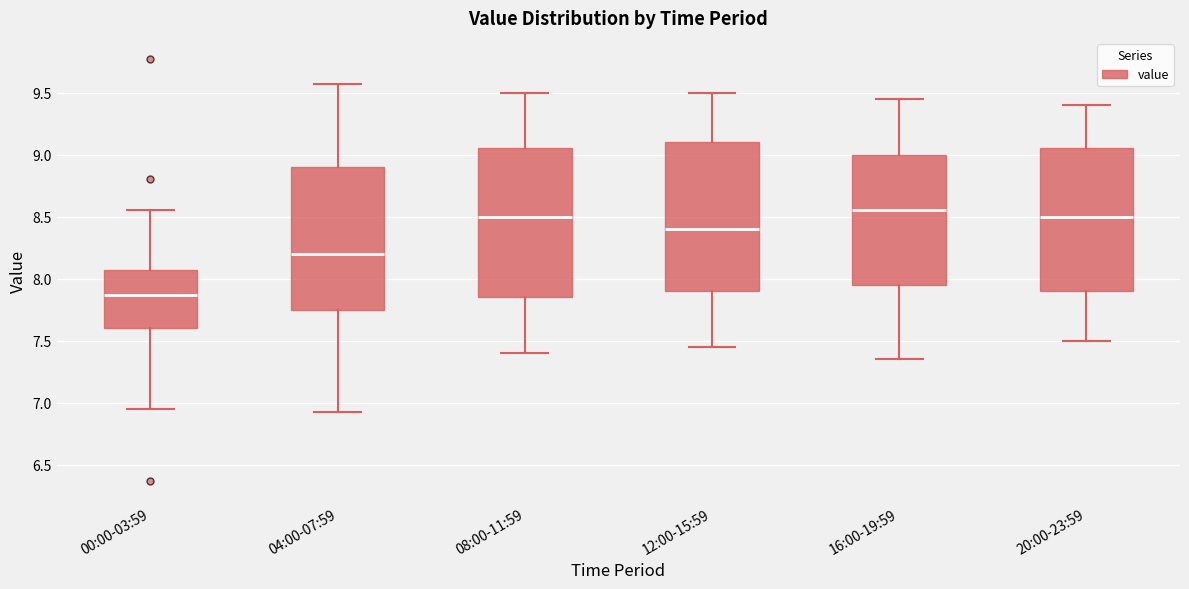

Which box has the highest median line?

16:00-19:59